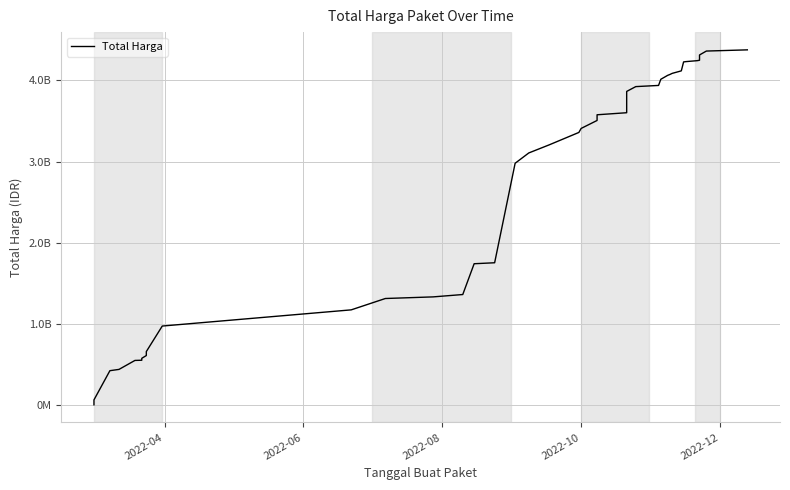

Reading right to left, what are all the values shown in this chart?

4375595175	4360845175	4312705175	4247705175	4242612175	4230812175	4226987175	4116987175	4086187175	4072745175	4061645175	4013505175	3937585175	3923185175	3863810175	3601692025	3576492025	3506492025	3408492025	3359014025	3206537025	3106537025	2979537025	1754855025	1742855025	1363780025	1334780025	1314830025	1175030025	975830025	661708245	640477245	612757245	578624740	554943940	552548190	442158200	426371000	66871000	6936000